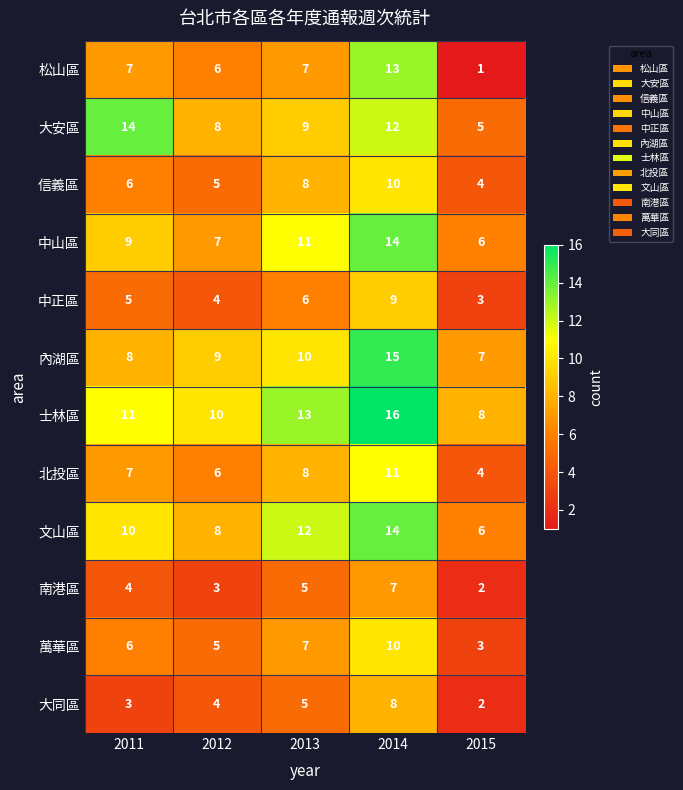

How many data points does each series have?

5